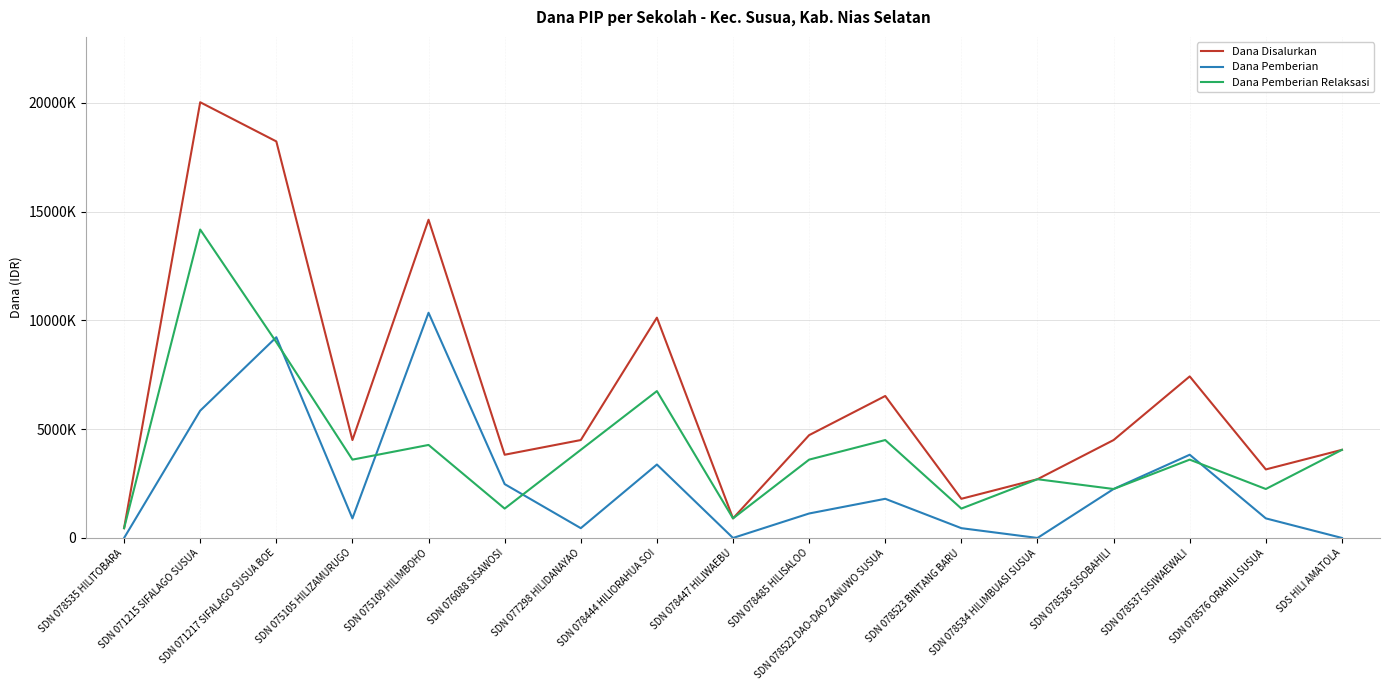

Which series changed the most between SDN 078447 HILIWAEBU and SDN 078534 HILIMBUASI SUSUA?

Dana Disalurkan